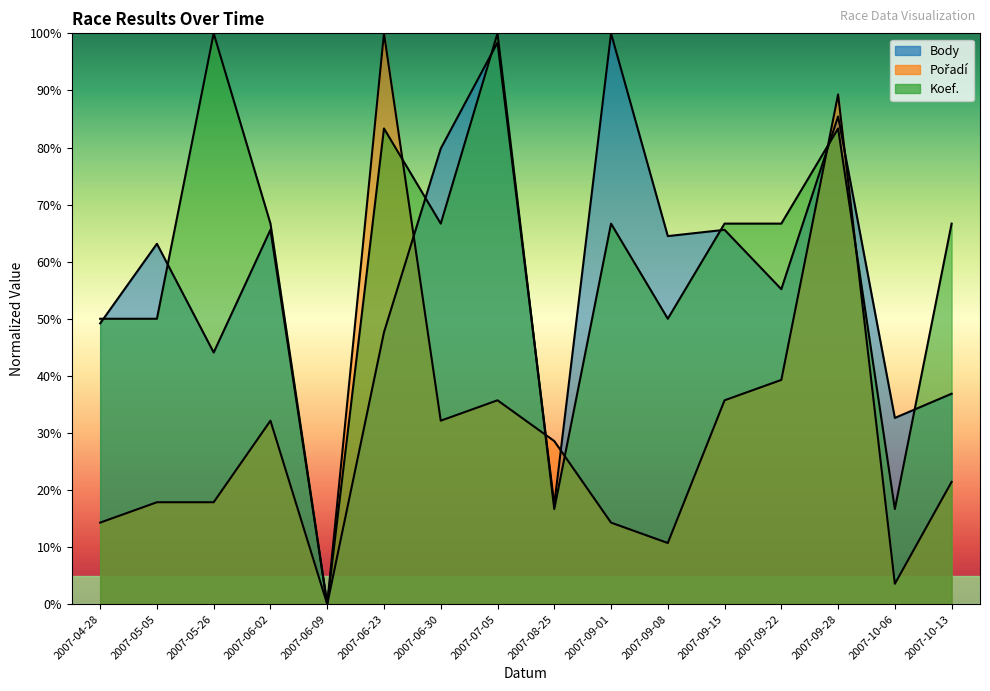

At which label is Body closest to 50?

2007-04-28